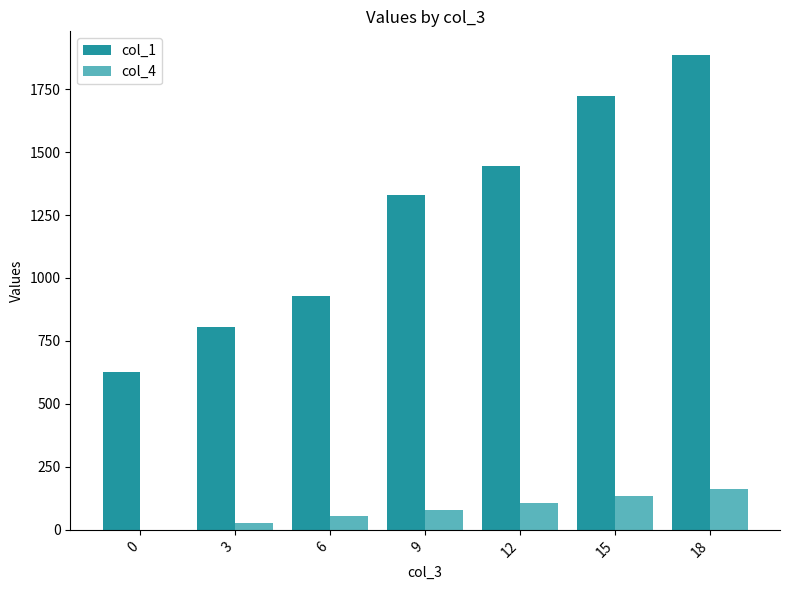

Between 6 and 15, which series saw the biggest shift?

col_1